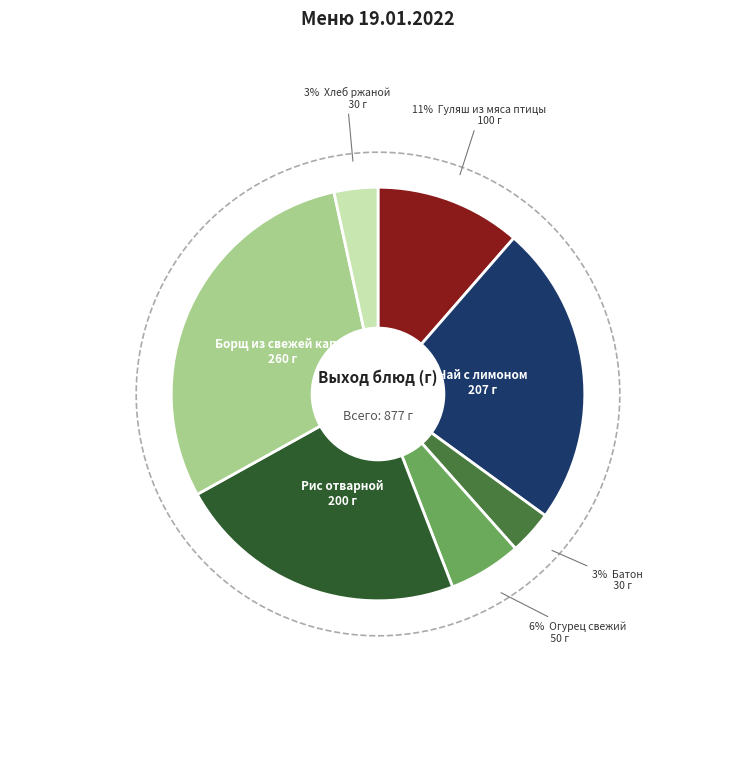

Approximately how many times larger is the value at Огурец свежий compared to Борщ из свежей капусты со сметаной?

0.2